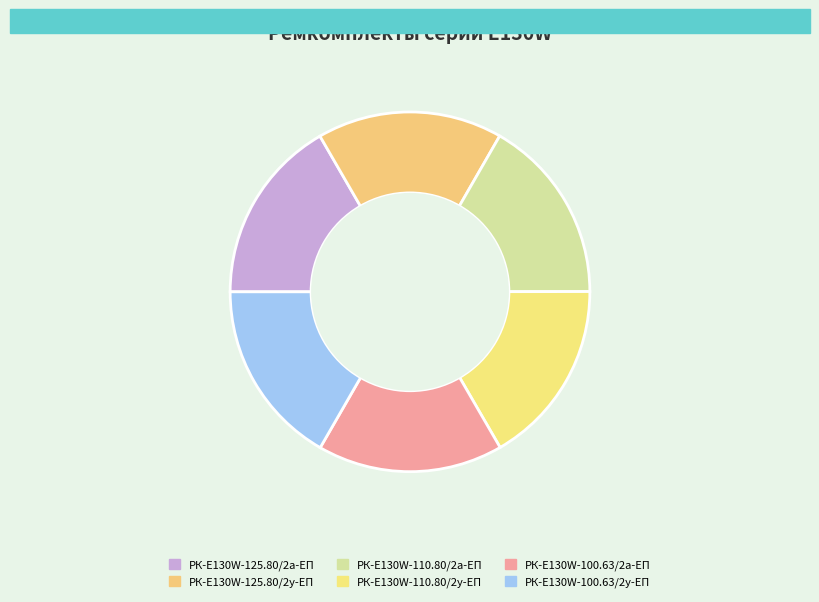

Does РК-E130W-110.80/2у-ЕП represent more than half of the total?

No